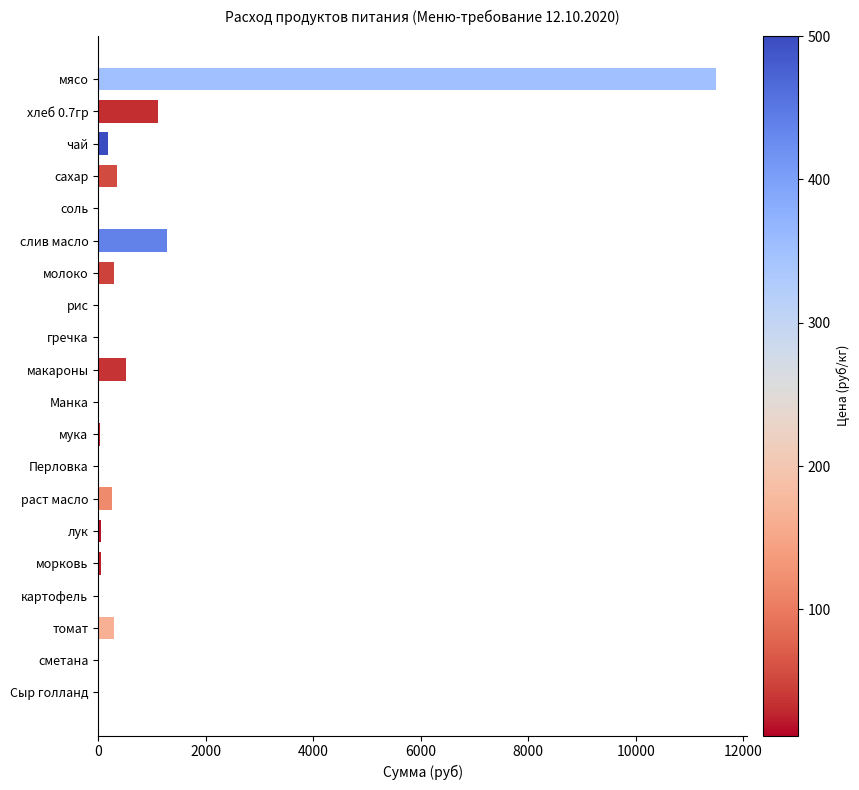

What is the sum of all values?

15914.1